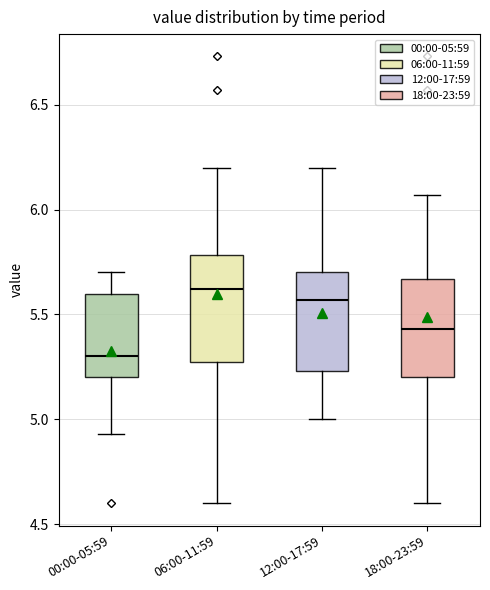

Reading left to right, read every box against the y-axis: the position of its median line, the range the box covers, and the ends of its whiskers. The values are not printed on the chart, so give them approximately, as read against the axis.

00:00-05:59: median 5.30, box 5.20 to 5.60, whiskers 4.95 to 5.70
06:00-11:59: median 5.60, box 5.30 to 5.80, whiskers 4.60 to 6.20
12:00-17:59: median 5.55, box 5.25 to 5.70, whiskers 5.00 to 6.20
18:00-23:59: median 5.45, box 5.20 to 5.65, whiskers 4.60 to 6.05